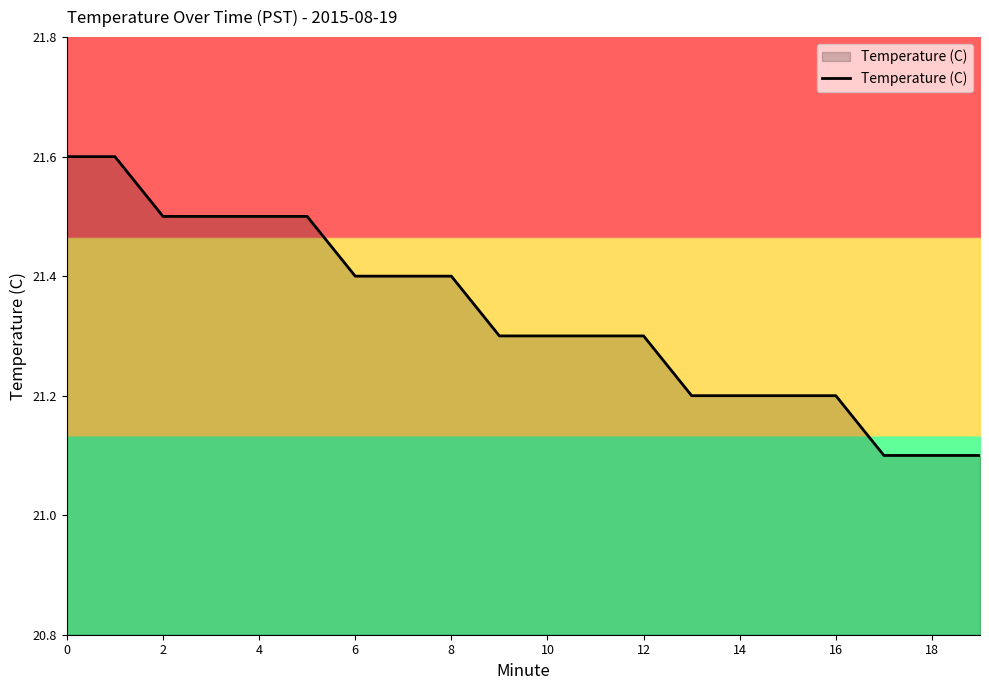

What is the smallest value displayed?

21.1